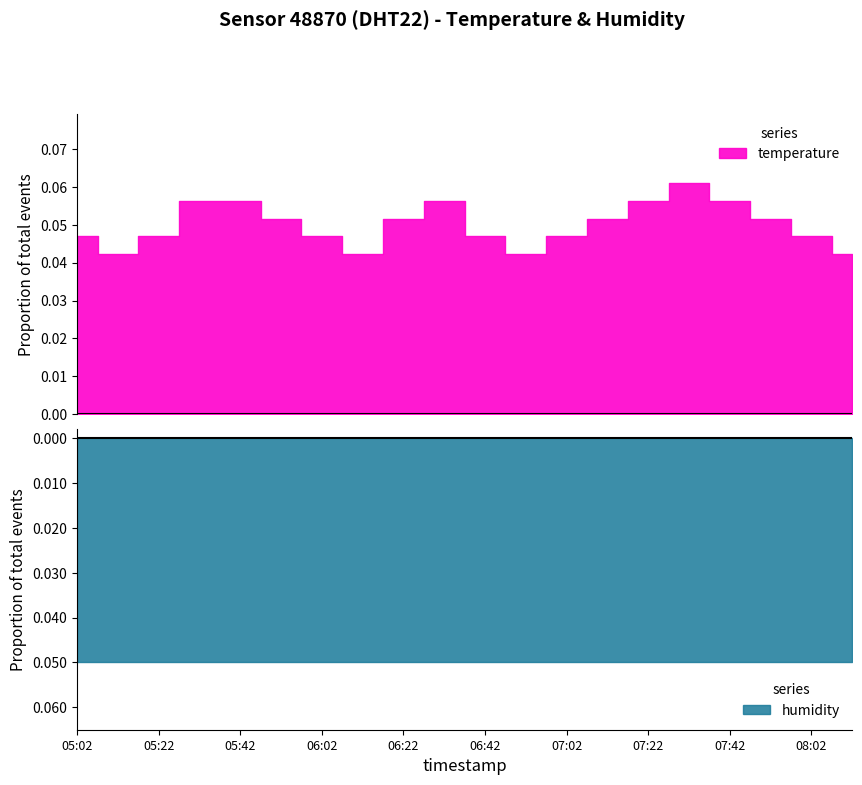

List the labels in order of value, smallest first.

05:12, 06:12, 06:52, 08:12, 05:02, 05:22, 06:02, 06:42, 07:02, 08:02, 05:52, 06:22, 07:12, 07:52, 05:32, 05:42, 06:32, 07:22, 07:42, 07:32